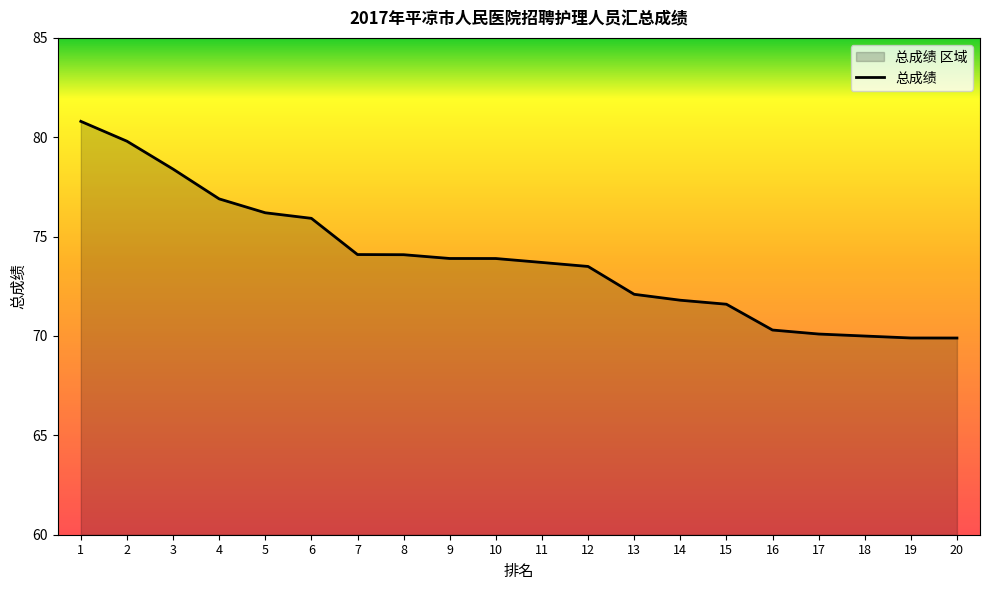

What is the difference between the values at 2 and 3?

1.4